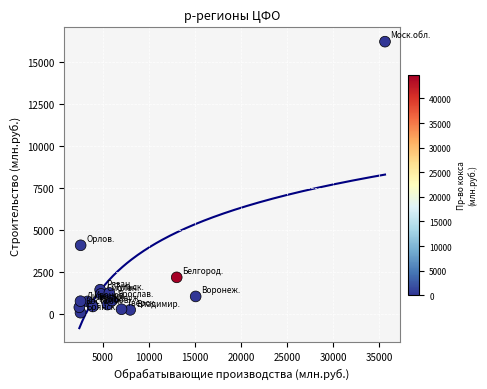

What Y value in the scatter plot is closest to 8158?

4098